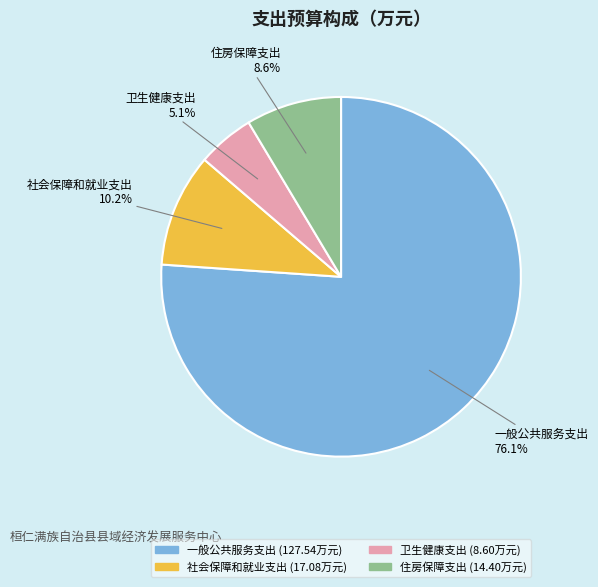

Combined, do 一般公共服务支出 and 住房保障支出 account for over 50%?

Yes